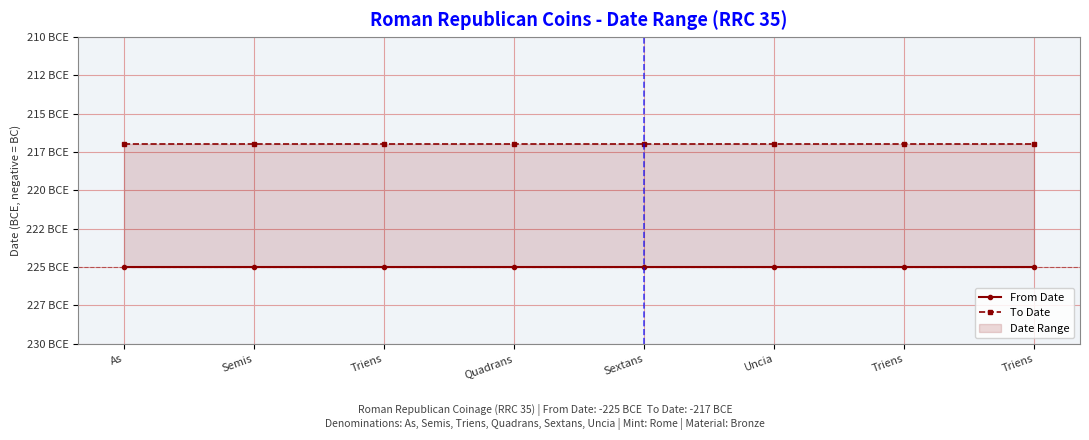

What is the value of the To Date point at the 5th from the left?

-217